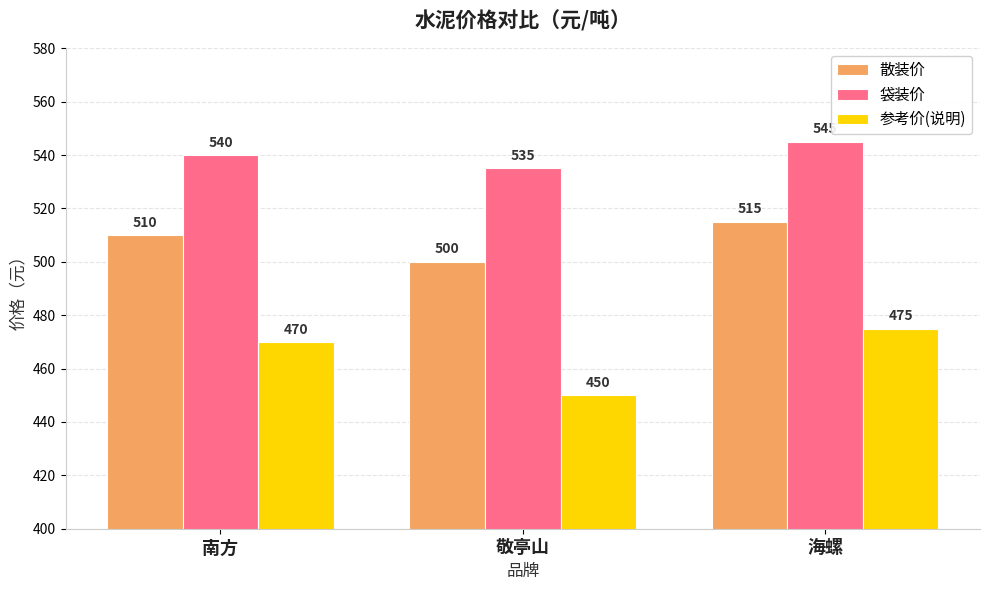

The 参考价(说明) series shows 470 at 南方. True or false?

True